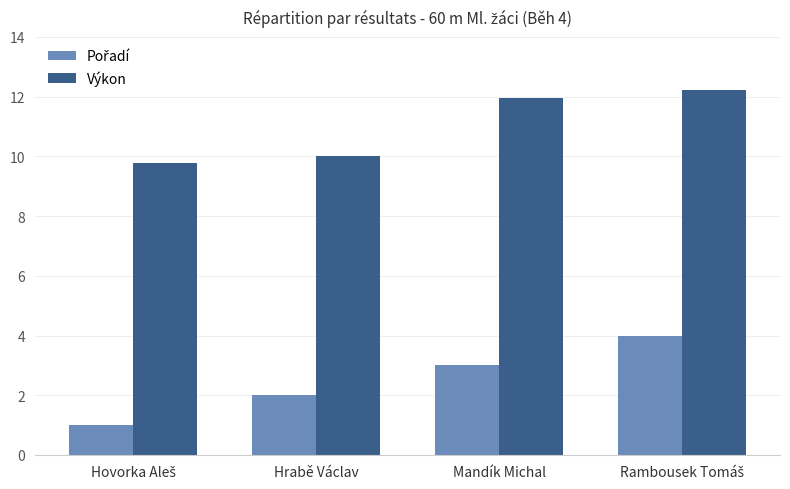

At how many categories does at least one series exceed 8?

4